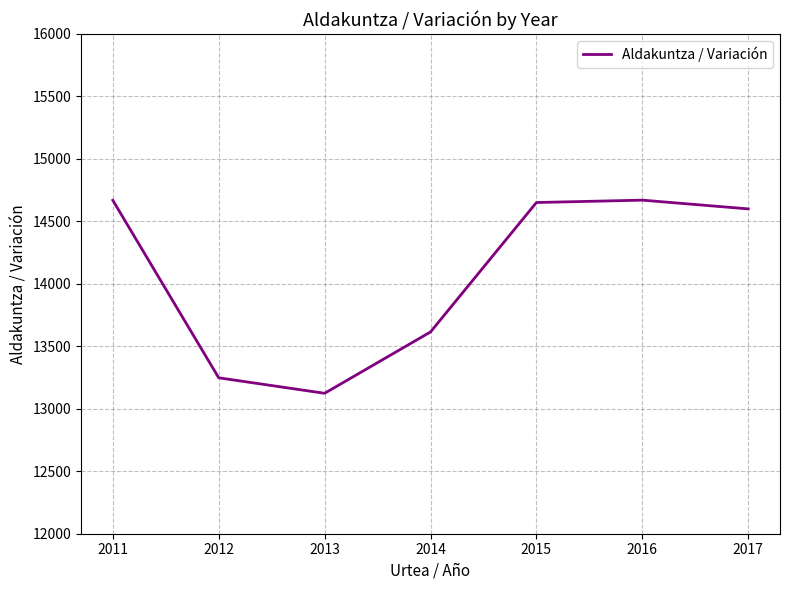

At which label is the value closest to 13897?

2014